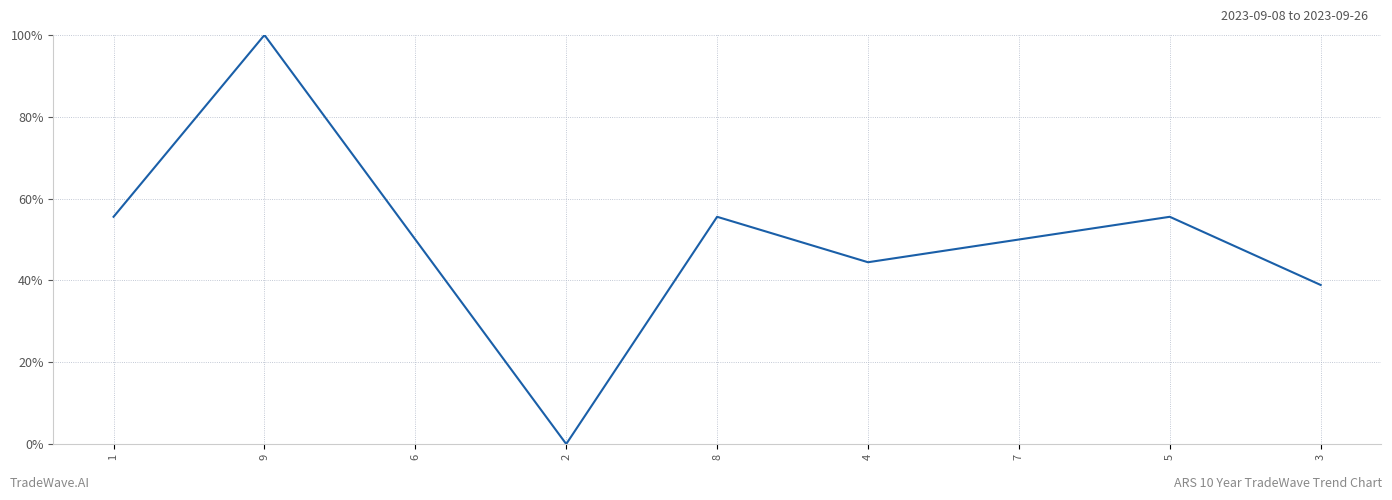

What position from the left is 3?

9